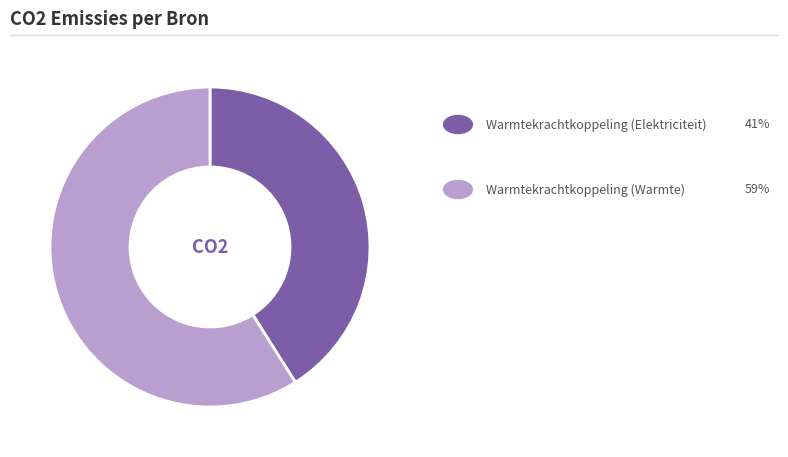

Is there any slice that represents more than half of the pie?

Yes